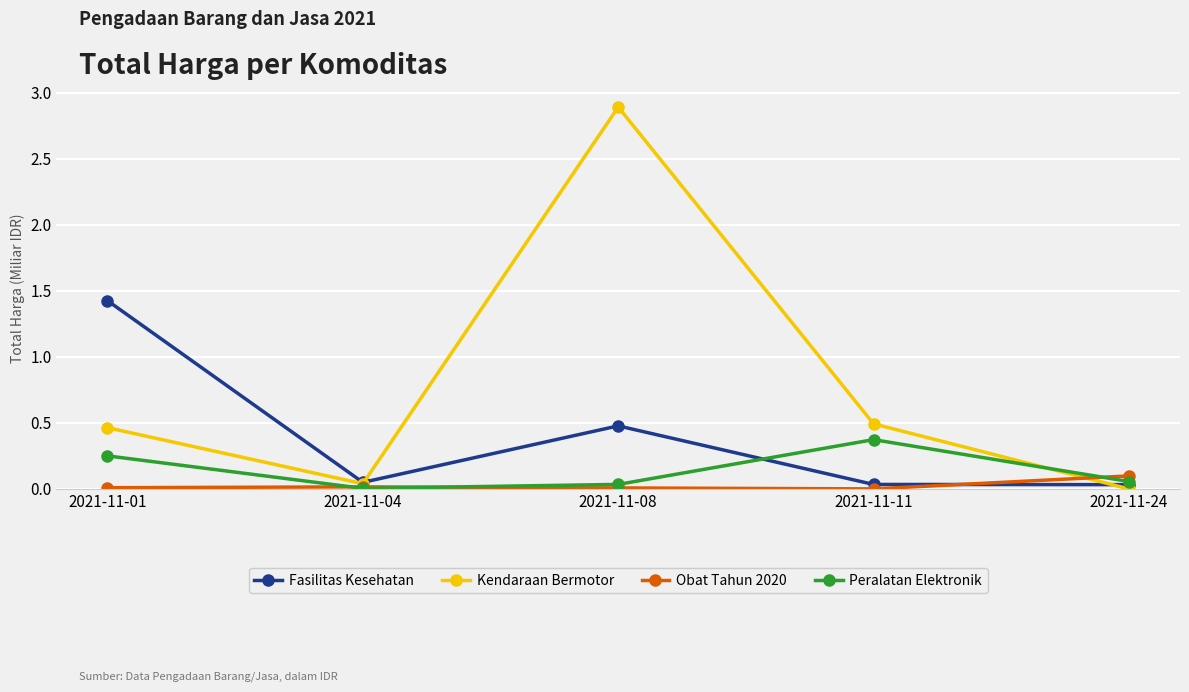

Which label corresponds to the largest value in the chart?

2021-11-08